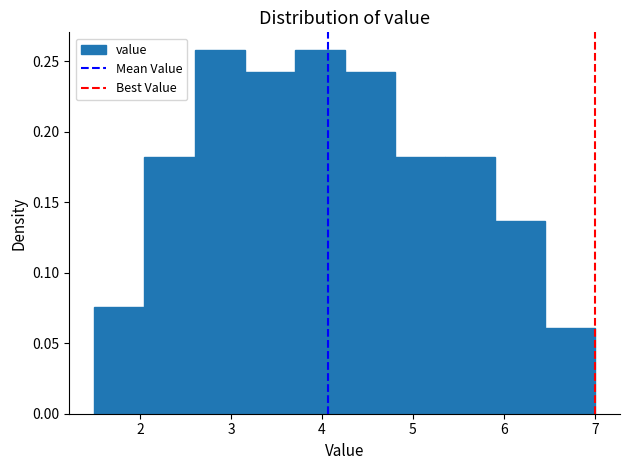

Reading left to right, transcribe this chart: for each bar, give the range it covers on the x-axis and its height. Neither the bar edges nor the heights are printed on the chart, so give them approximately, as read against the axes.

1.50 to 2.05: 0.075
2.05 to 2.60: 0.180
2.60 to 3.15: 0.260
3.15 to 3.70: 0.240
3.70 to 4.25: 0.260
4.25 to 4.80: 0.240
4.80 to 5.35: 0.180
5.35 to 5.90: 0.180
5.90 to 6.45: 0.135
6.45 to 7.00: 0.060